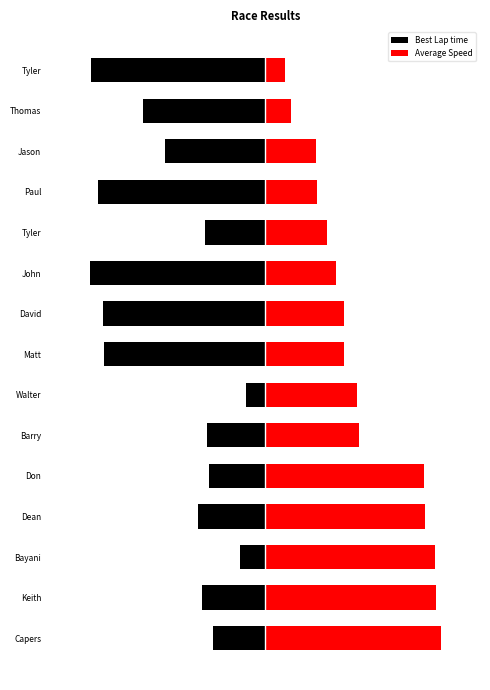

What is the maximum value shown in the chart?

90.0